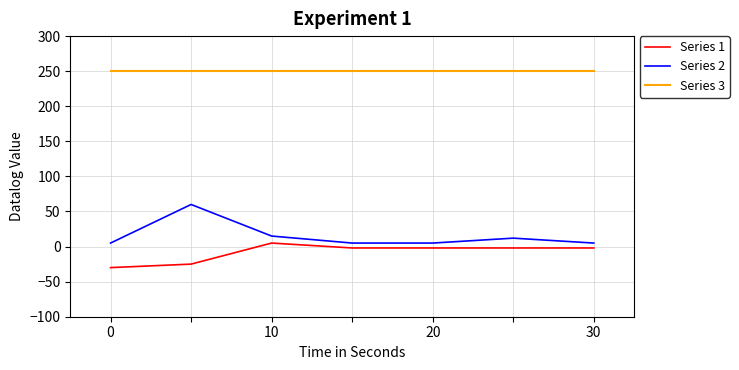

Which series has the widest spread of values?

Series 2